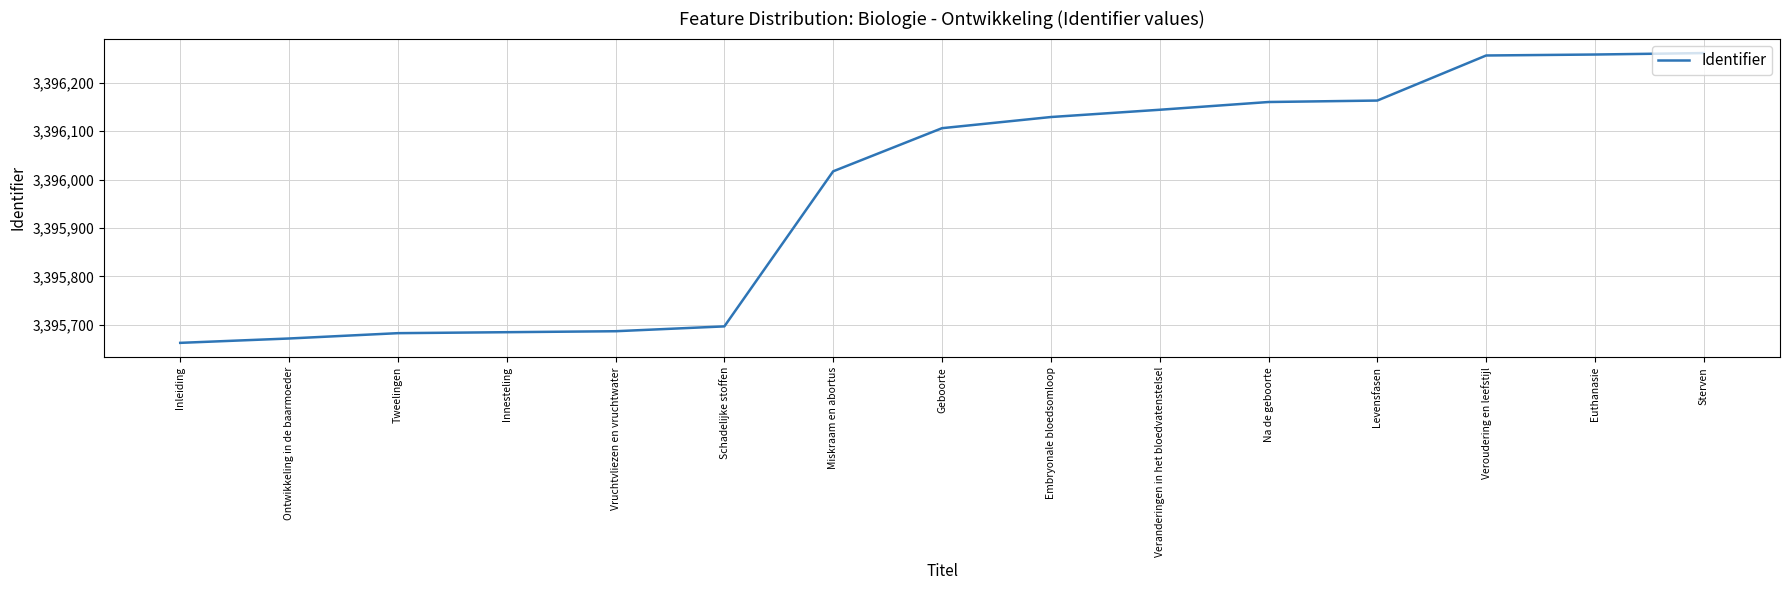

How many lines are shown in the chart?

1